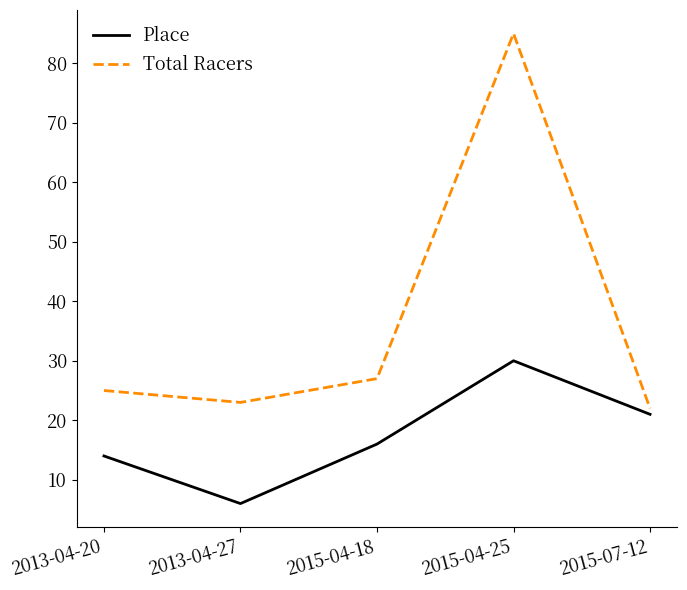

List the labels in order of Total Racers value, smallest first.

2015-07-12, 2013-04-27, 2013-04-20, 2015-04-18, 2015-04-25